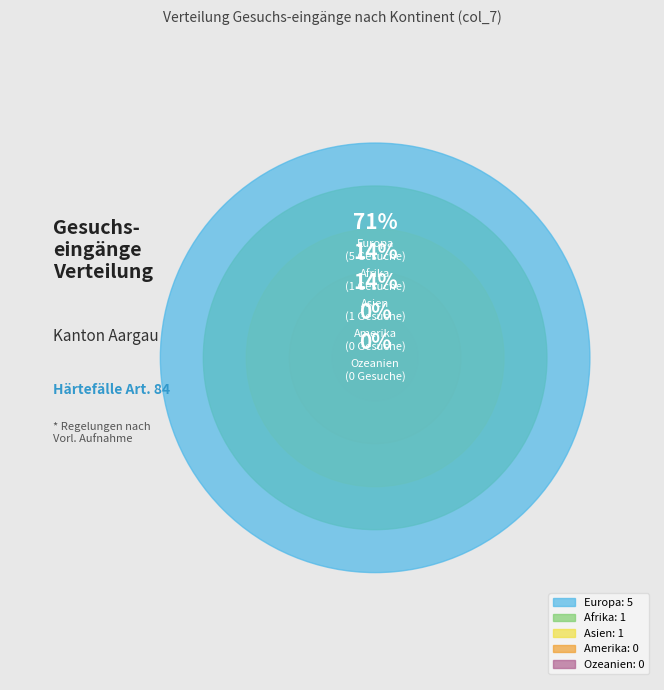

How many slices are in this pie chart?

5